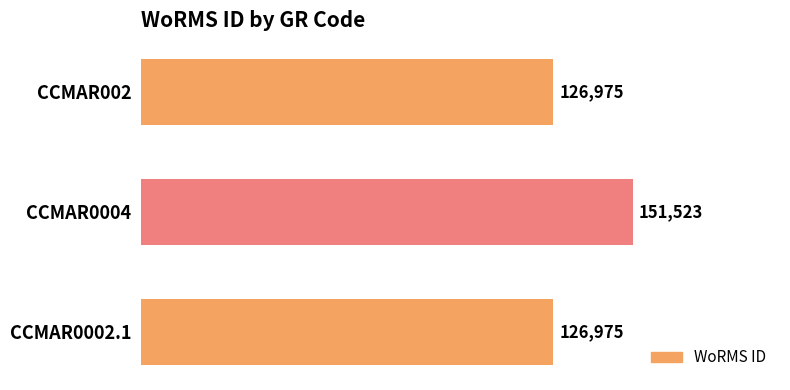

True or false: the data shows 82400 at CCMAR002.

False